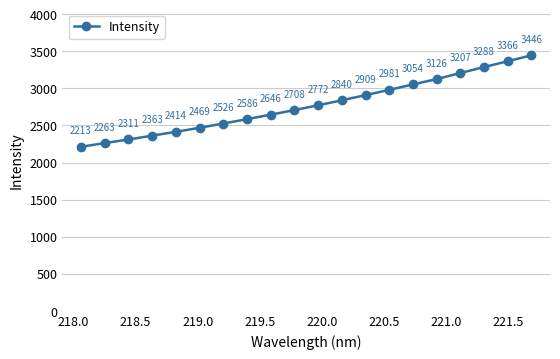

What is the maximum value shown in the chart?

3446.4